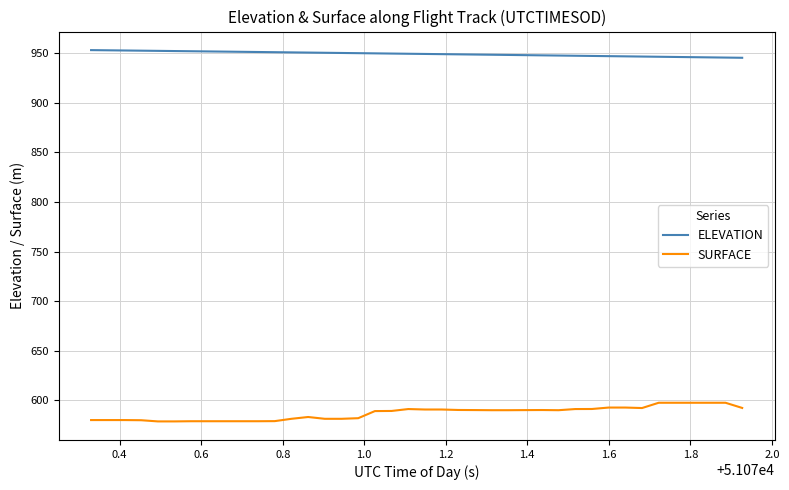

True or false: ELEVATION and SURFACE cross at least once.

False